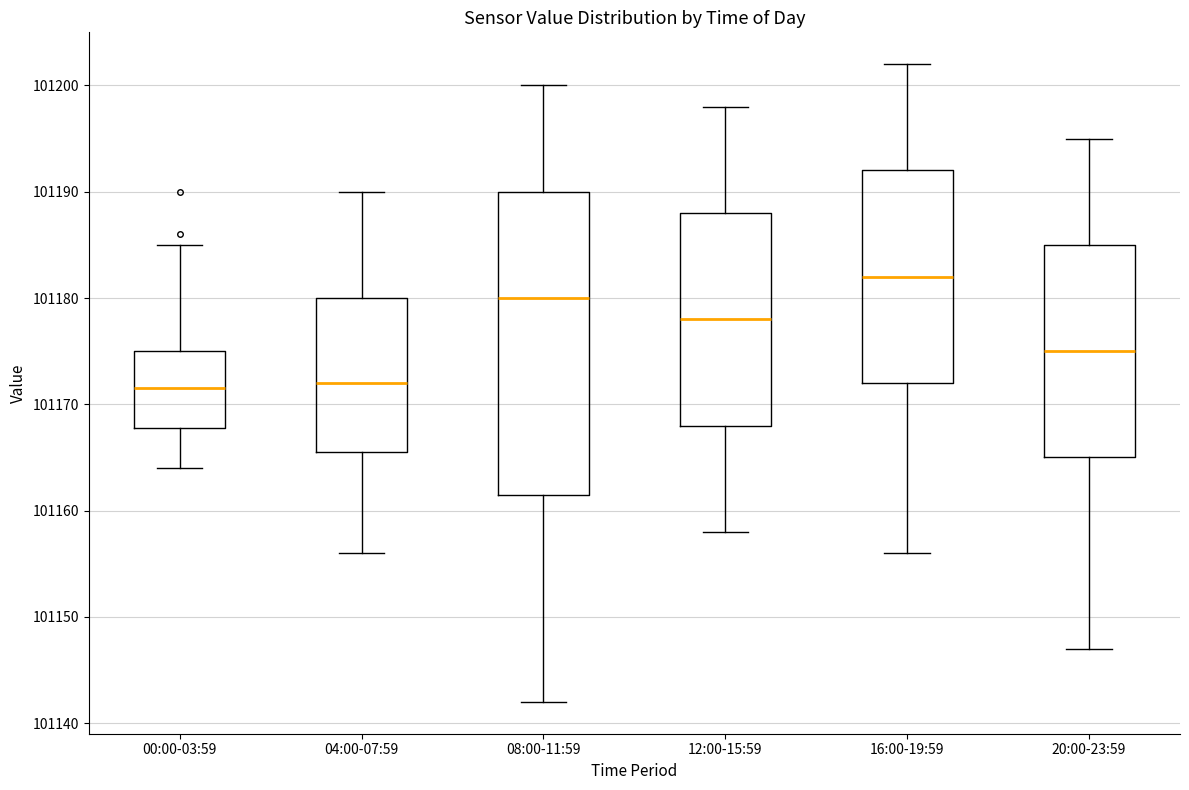

Which box is the tallest, from its lower edge to its upper edge?

08:00-11:59